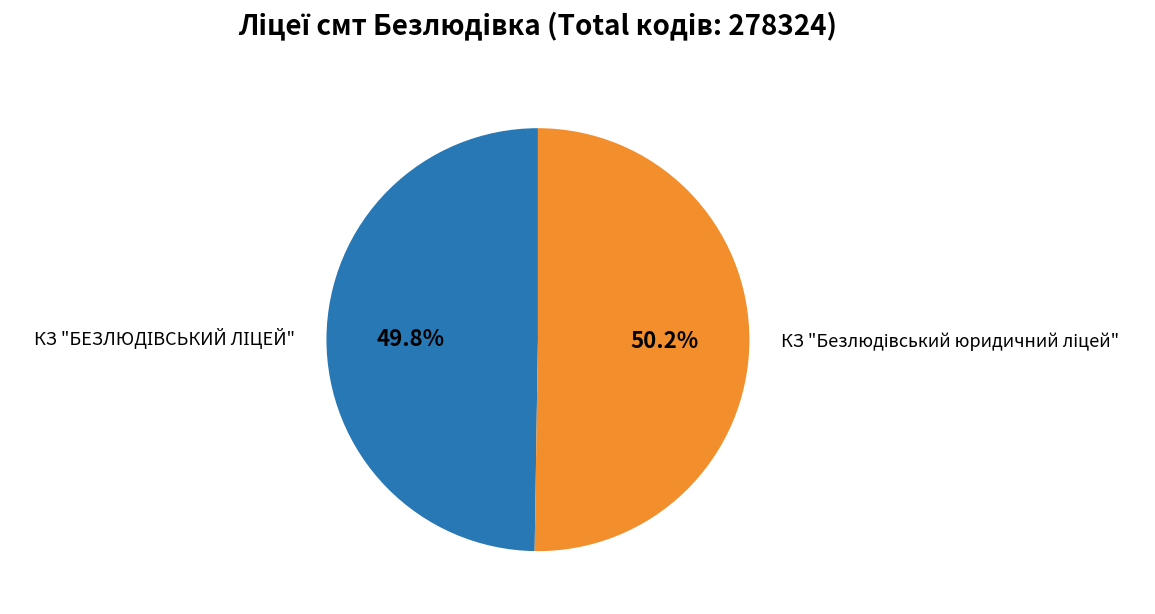

Is there any slice that represents more than half of the pie?

Yes